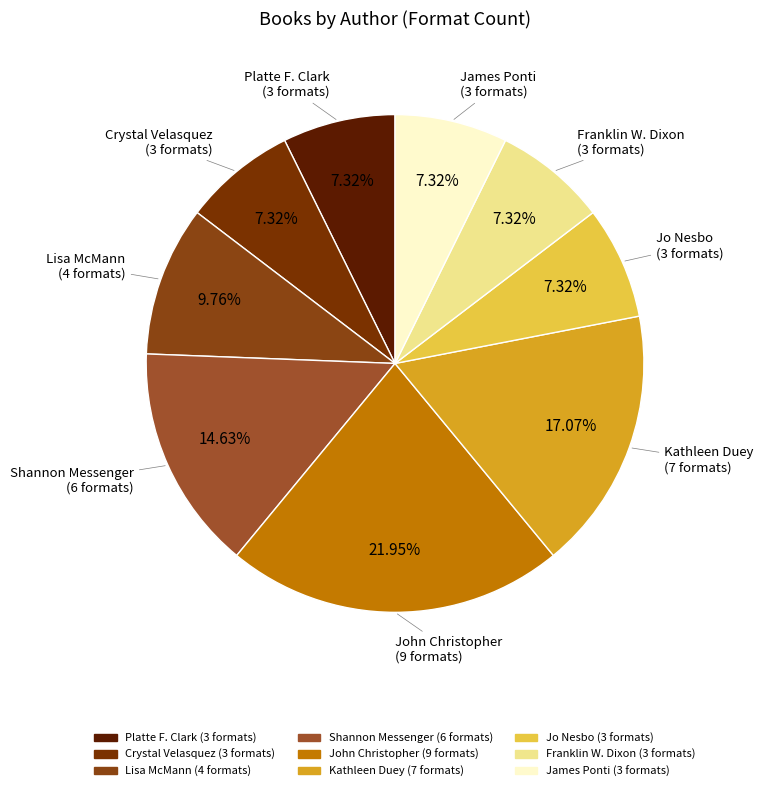

How many slices are in this pie chart?

9